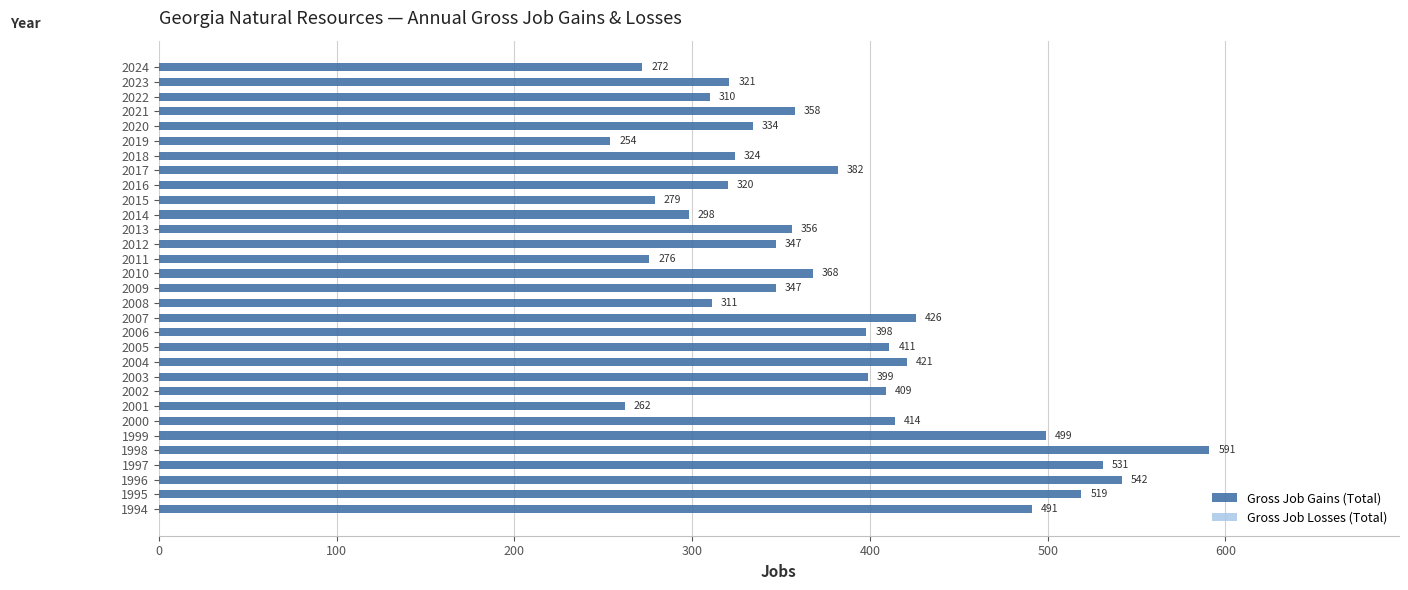

What is the difference between the maximum and minimum values?

337